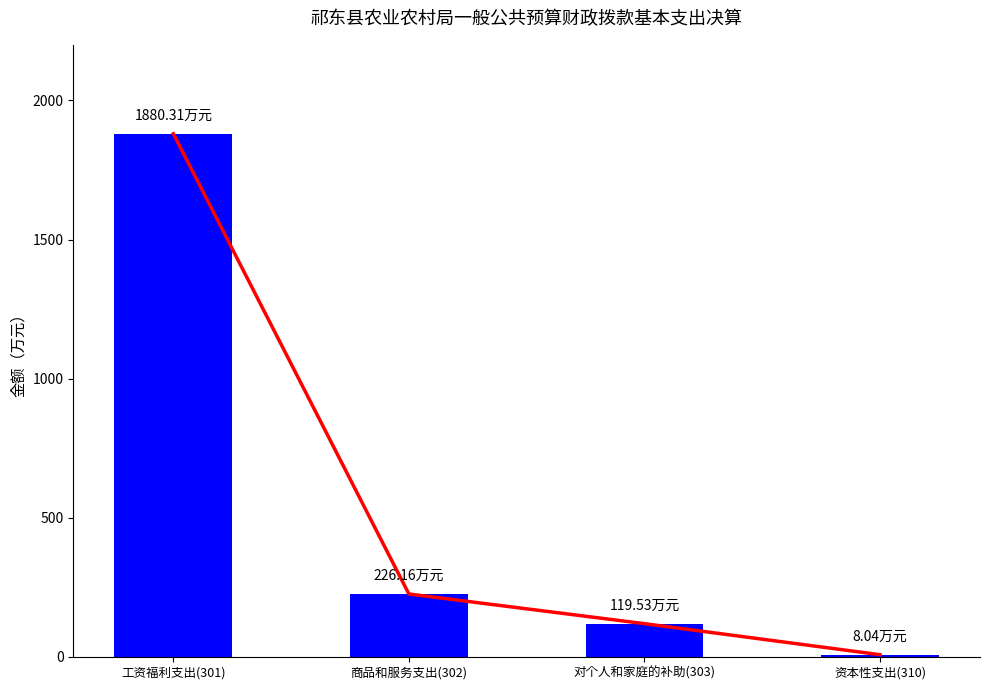

How many values are below 226?

2